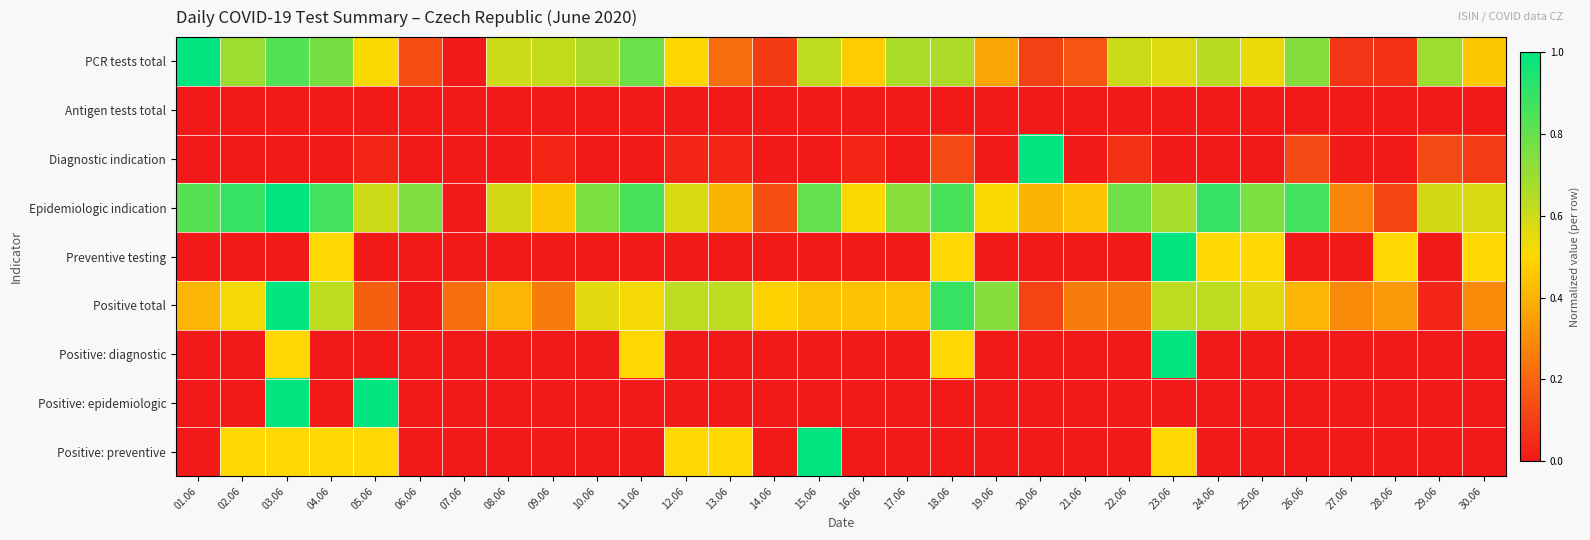

Reading left to right, transcribe all the data shown in this chart.

PCR tests total: 01.06=1.0	02.06=0.7	03.06=0.8	04.06=0.8	05.06=0.5	06.06=0.1	07.06=0.0	08.06=0.6	09.06=0.6	10.06=0.7	11.06=0.8	12.06=0.5	13.06=0.2	14.06=0.1	15.06=0.6	16.06=0.5	17.06=0.7	18.06=0.7	19.06=0.4	20.06=0.1	21.06=0.2	22.06=0.6	23.06=0.6	24.06=0.6	25.06=0.5	26.06=0.7	27.06=0.1	28.06=0.1	29.06=0.7	30.06=0.5
Antigen tests total: 01.06=0.0	02.06=0.0	03.06=0.0	04.06=0.0	05.06=0.0	06.06=0.0	07.06=0.0	08.06=0.0	09.06=0.0	10.06=0.0	11.06=0.0	12.06=0.0	13.06=0.0	14.06=0.0	15.06=0.0	16.06=0.0	17.06=0.0	18.06=0.0	19.06=0.0	20.06=0.0	21.06=0.0	22.06=0.0	23.06=0.0	24.06=0.0	25.06=0.0	26.06=0.0	27.06=0.0	28.06=0.0	29.06=0.0	30.06=0.0
Diagnostic indication: 01.06=0.0	02.06=0.0	03.06=0.0	04.06=0.0	05.06=0.0	06.06=0.0	07.06=0.0	08.06=0.0	09.06=0.0	10.06=0.0	11.06=0.0	12.06=0.0	13.06=0.0	14.06=0.0	15.06=0.0	16.06=0.0	17.06=0.0	18.06=0.1	19.06=0.0	20.06=1.0	21.06=0.0	22.06=0.1	23.06=0.0	24.06=0.0	25.06=0.0	26.06=0.1	27.06=0.0	28.06=0.0	29.06=0.1	30.06=0.1
Epidemiologic indication: 01.06=0.8	02.06=0.9	03.06=1.0	04.06=0.9	05.06=0.6	06.06=0.7	07.06=0.0	08.06=0.6	09.06=0.5	10.06=0.8	11.06=0.9	12.06=0.6	13.06=0.4	14.06=0.1	15.06=0.8	16.06=0.5	17.06=0.7	18.06=0.9	19.06=0.5	20.06=0.4	21.06=0.4	22.06=0.8	23.06=0.7	24.06=0.9	25.06=0.8	26.06=0.9	27.06=0.3	28.06=0.1	29.06=0.6	30.06=0.6
Preventive testing: 01.06=0.0	02.06=0.0	03.06=0.0	04.06=0.5	05.06=0.0	06.06=0.0	07.06=0.0	08.06=0.0	09.06=0.0	10.06=0.0	11.06=0.0	12.06=0.0	13.06=0.0	14.06=0.0	15.06=0.0	16.06=0.0	17.06=0.0	18.06=0.5	19.06=0.0	20.06=0.0	21.06=0.0	22.06=0.0	23.06=1.0	24.06=0.5	25.06=0.5	26.06=0.0	27.06=0.0	28.06=0.5	29.06=0.0	30.06=0.5
Positive total: 01.06=0.4	02.06=0.5	03.06=1.0	04.06=0.6	05.06=0.2	06.06=0.0	07.06=0.2	08.06=0.4	09.06=0.3	10.06=0.6	11.06=0.5	12.06=0.6	13.06=0.6	14.06=0.5	15.06=0.4	16.06=0.4	17.06=0.4	18.06=0.9	19.06=0.7	20.06=0.1	21.06=0.3	22.06=0.3	23.06=0.6	24.06=0.6	25.06=0.6	26.06=0.4	27.06=0.3	28.06=0.3	29.06=0.0	30.06=0.3
Positive: diagnostic: 01.06=0.0	02.06=0.0	03.06=0.5	04.06=0.0	05.06=0.0	06.06=0.0	07.06=0.0	08.06=0.0	09.06=0.0	10.06=0.0	11.06=0.5	12.06=0.0	13.06=0.0	14.06=0.0	15.06=0.0	16.06=0.0	17.06=0.0	18.06=0.5	19.06=0.0	20.06=0.0	21.06=0.0	22.06=0.0	23.06=1.0	24.06=0.0	25.06=0.0	26.06=0.0	27.06=0.0	28.06=0.0	29.06=0.0	30.06=0.0
Positive: epidemiologic: 01.06=0.0	02.06=0.0	03.06=1.0	04.06=0.0	05.06=1.0	06.06=0.0	07.06=0.0	08.06=0.0	09.06=0.0	10.06=0.0	11.06=0.0	12.06=0.0	13.06=0.0	14.06=0.0	15.06=0.0	16.06=0.0	17.06=0.0	18.06=0.0	19.06=0.0	20.06=0.0	21.06=0.0	22.06=0.0	23.06=0.0	24.06=0.0	25.06=0.0	26.06=0.0	27.06=0.0	28.06=0.0	29.06=0.0	30.06=0.0
Positive: preventive: 01.06=0.0	02.06=0.5	03.06=0.5	04.06=0.5	05.06=0.5	06.06=0.0	07.06=0.0	08.06=0.0	09.06=0.0	10.06=0.0	11.06=0.0	12.06=0.5	13.06=0.5	14.06=0.0	15.06=1.0	16.06=0.0	17.06=0.0	18.06=0.0	19.06=0.0	20.06=0.0	21.06=0.0	22.06=0.0	23.06=0.5	24.06=0.0	25.06=0.0	26.06=0.0	27.06=0.0	28.06=0.0	29.06=0.0	30.06=0.0